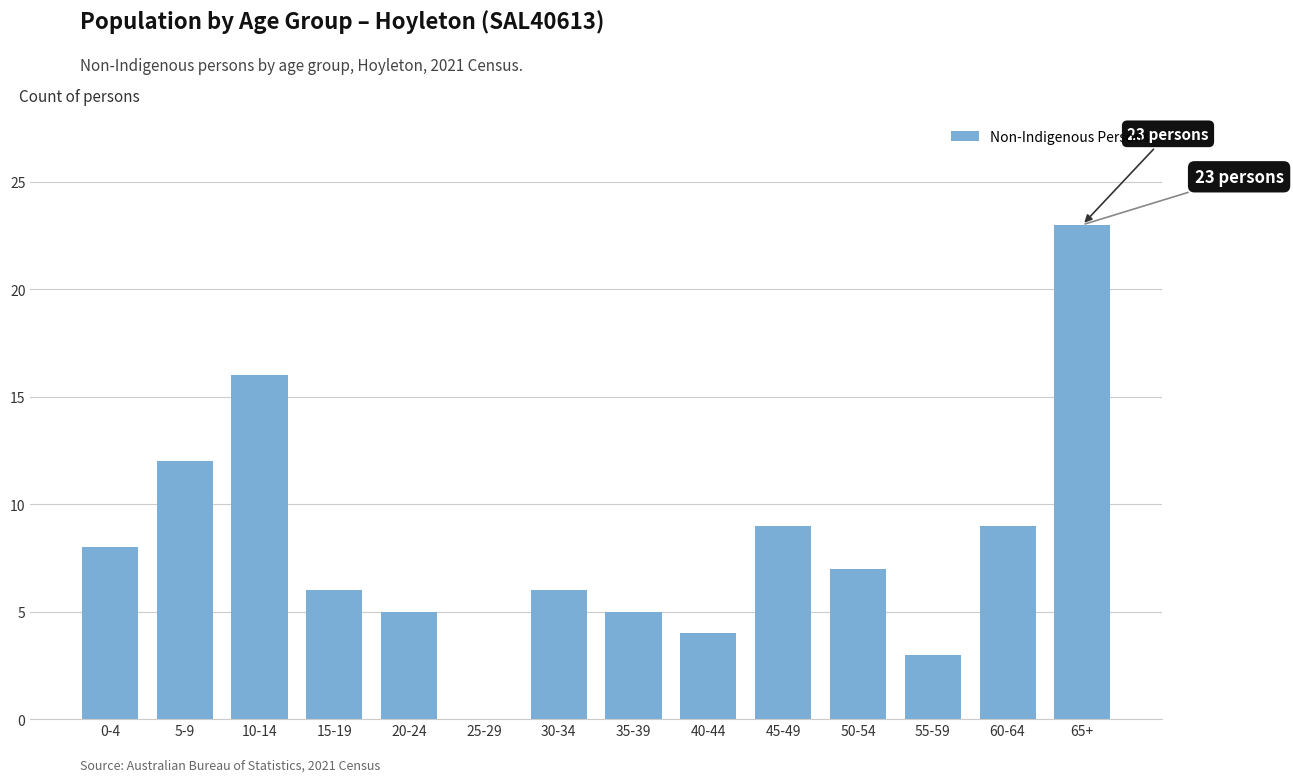

How many positive values are there?

13